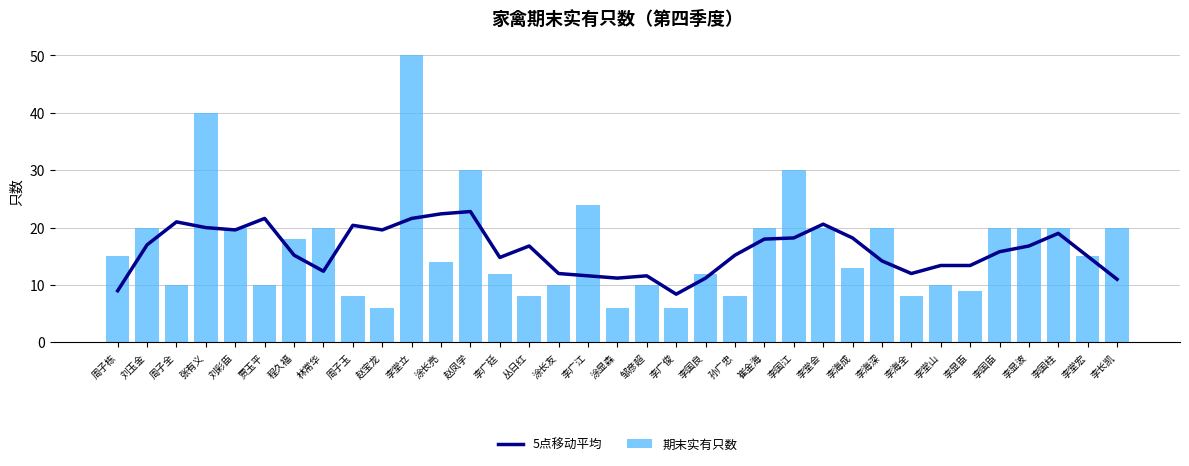

How many data points in 5点移动平均 are above 15?

20